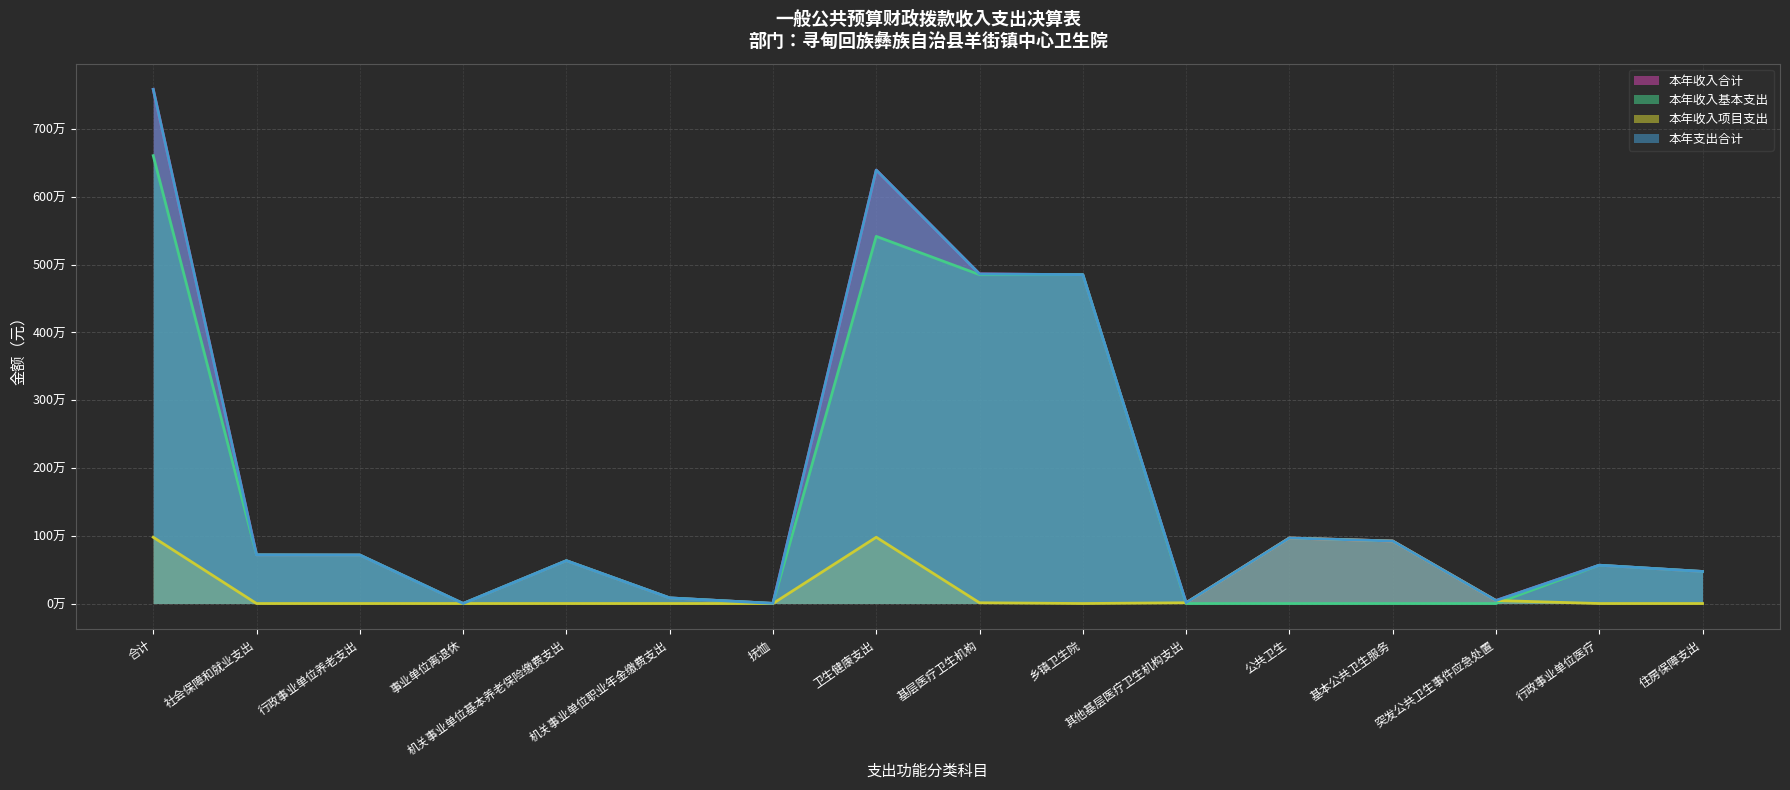

True or false: 本年收入基本支出 has more than 0 points higher than both neighbors.

True